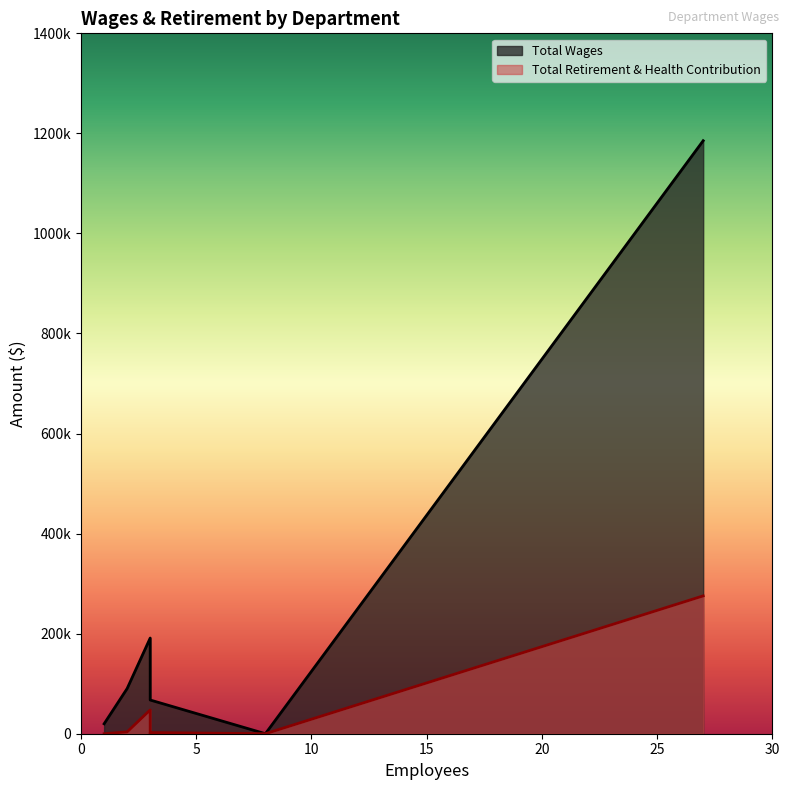

True or false: Total Retirement & Health Contribution and Total Wages intersect in this chart.

False